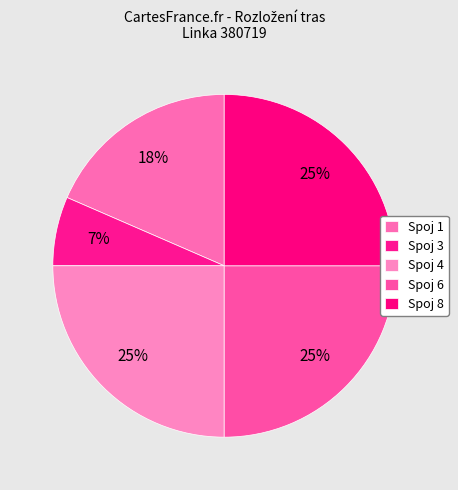

Count the number of slices in the pie.

5